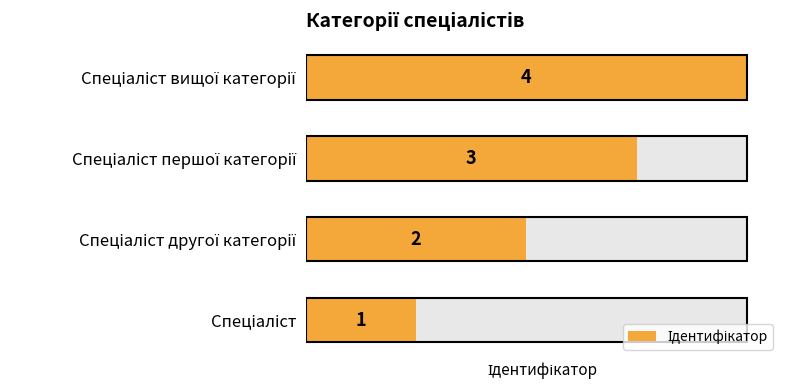

What is the difference between the maximum and second lowest values?

2